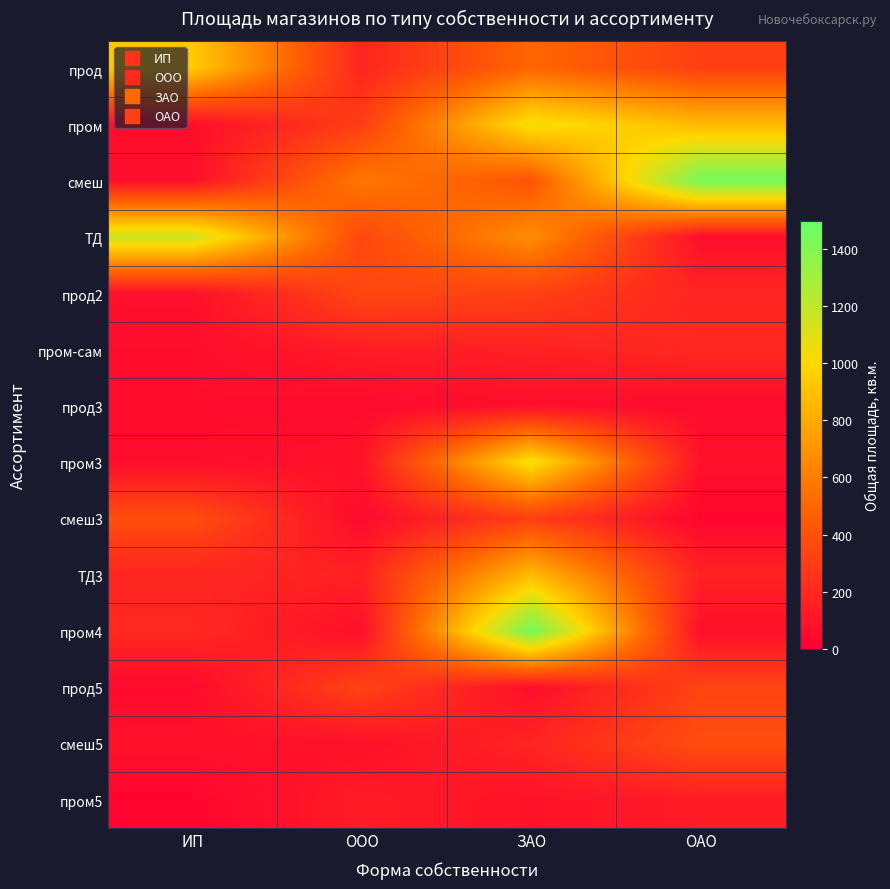

Between ООО and ЗАО, which series saw the biggest shift?

пром4